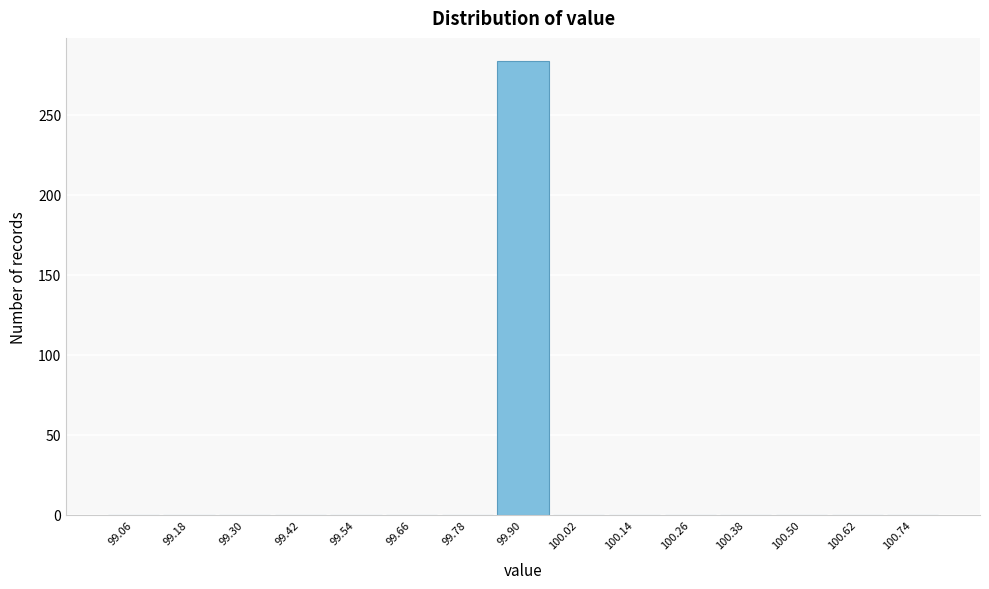

Reading left to right, list every bar in this chart as the range it spans on the x-axis followed by its height. The values are not printed on the chart, so give them approximately, as read against the axis.

99.00 to 99.12: 0
99.12 to 99.24: 0
99.24 to 99.36: 0
99.36 to 99.48: 0
99.48 to 99.60: 0
99.60 to 99.72: 0
99.72 to 99.84: 0
99.84 to 99.96: 285
99.96 to 100.08: 0
100.08 to 100.20: 0
100.20 to 100.32: 0
100.32 to 100.44: 0
100.44 to 100.56: 0
100.56 to 100.68: 0
100.68 to 100.80: 0